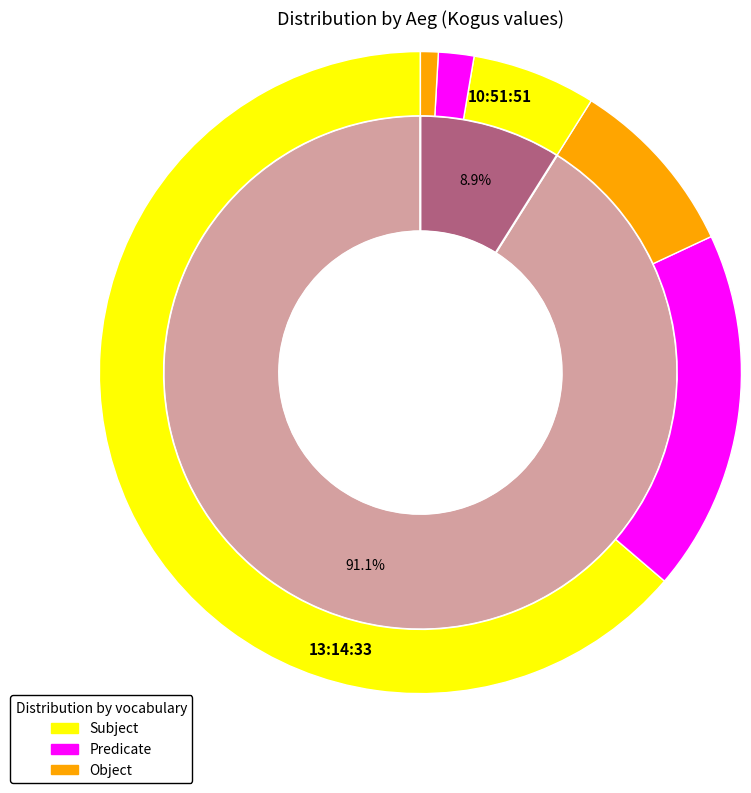

Approximately how many times larger is the value at 10:51:51 compared to 13:14:33?

0.1